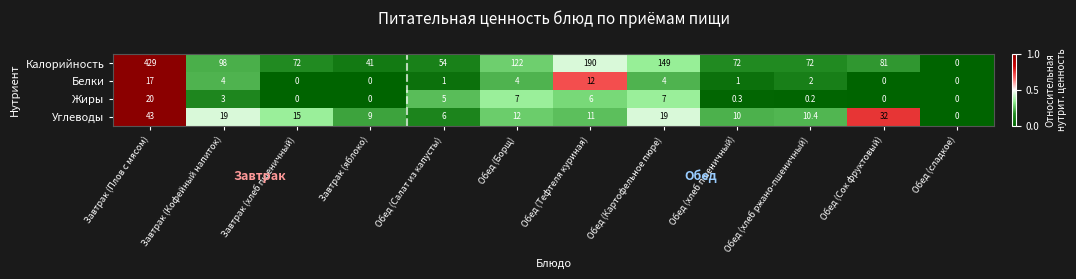

At which label does Углеводы first exceed 12?

Завтрак (Плов с мясом)